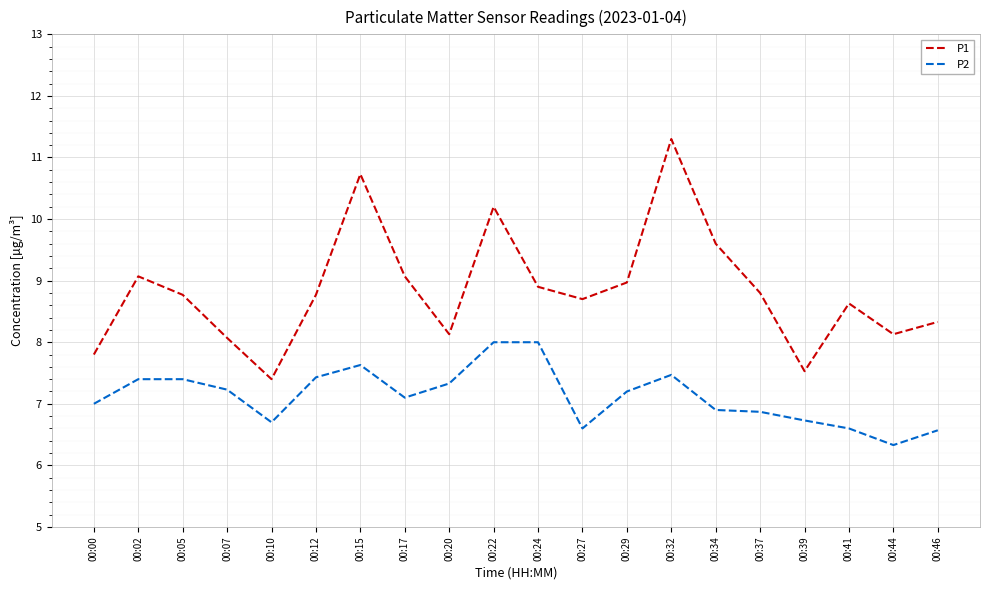

Which series has the widest spread of values?

P1